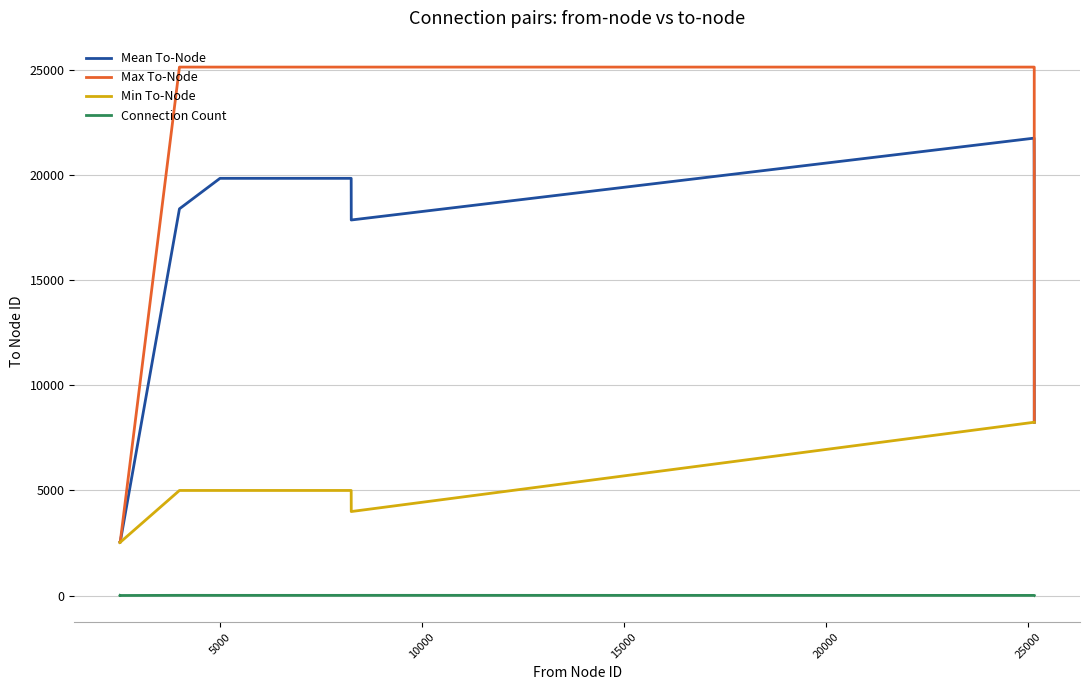

Which series has the largest total across all categories?

Max To-Node